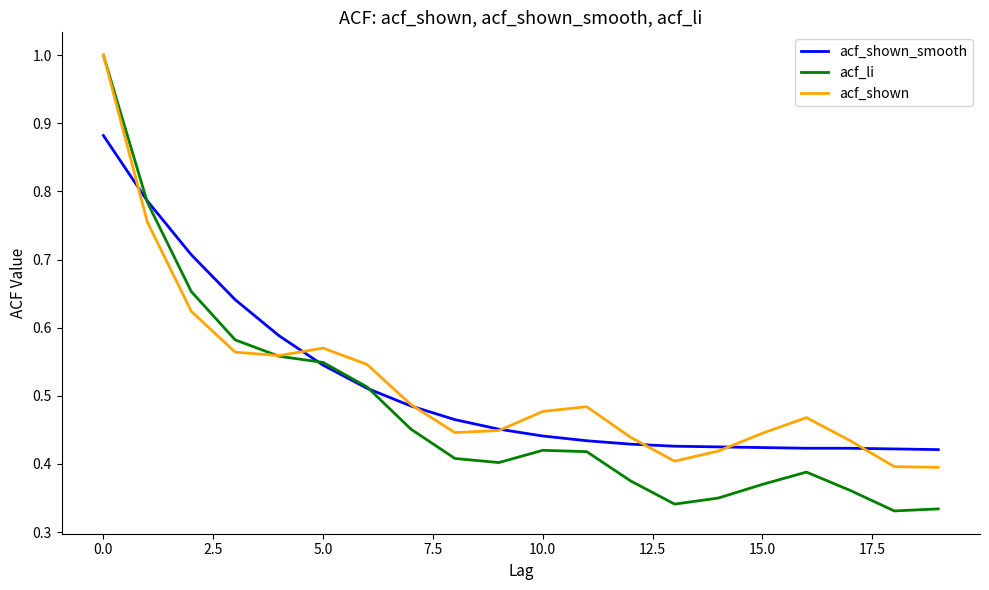

What is the highest value of the acf_li series?

1.0